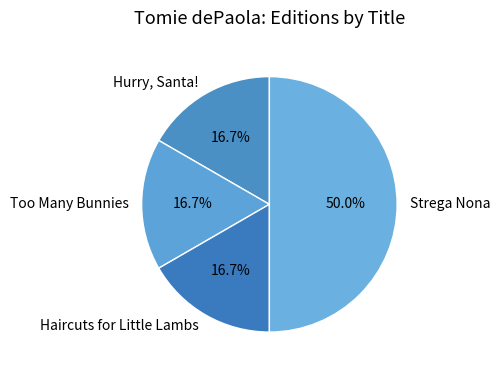

To the nearest percent, what percentage of the pie is Strega Nona?

50%